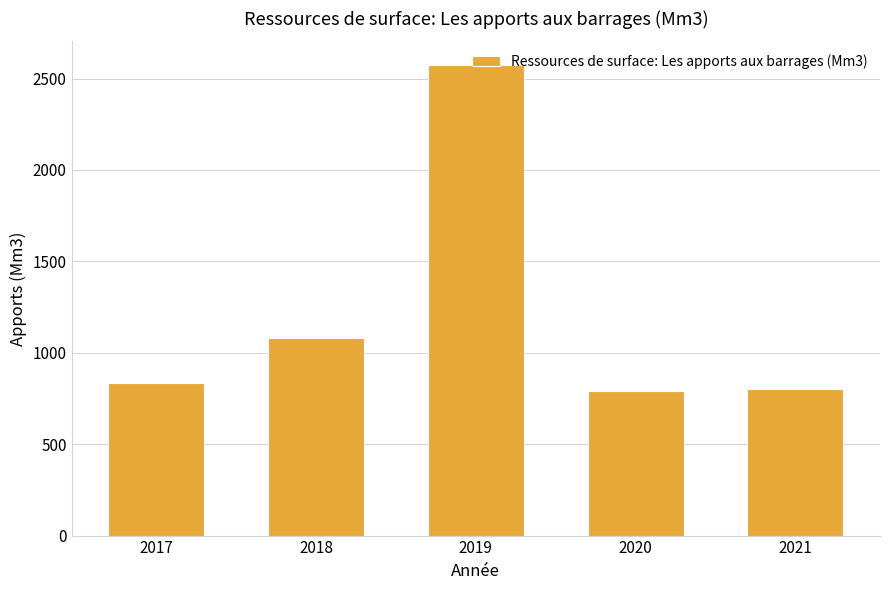

Reading left to right, what are all the values shown in this chart?

2017=835	2018=1079	2019=2575	2020=791	2021=804